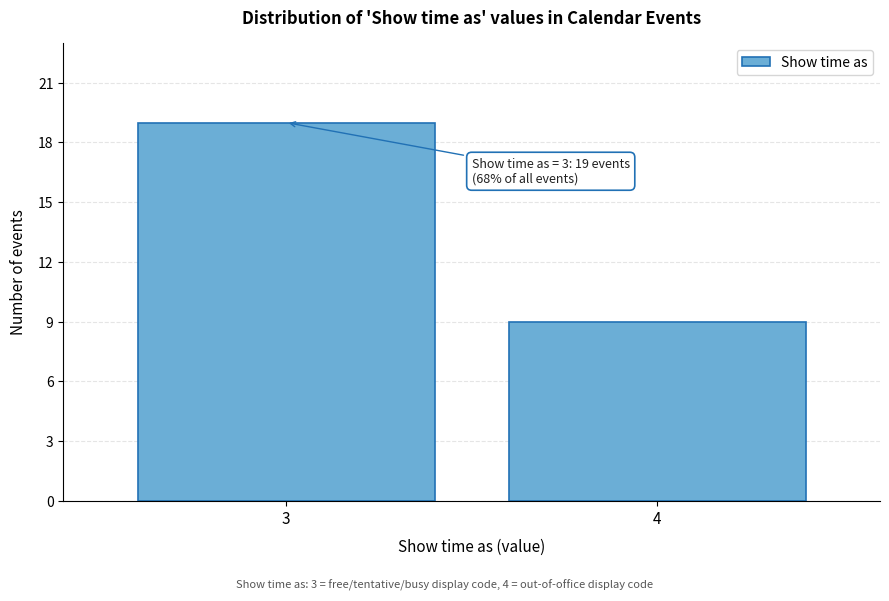

Reading left to right, list all the values displayed in this chart.

19	9